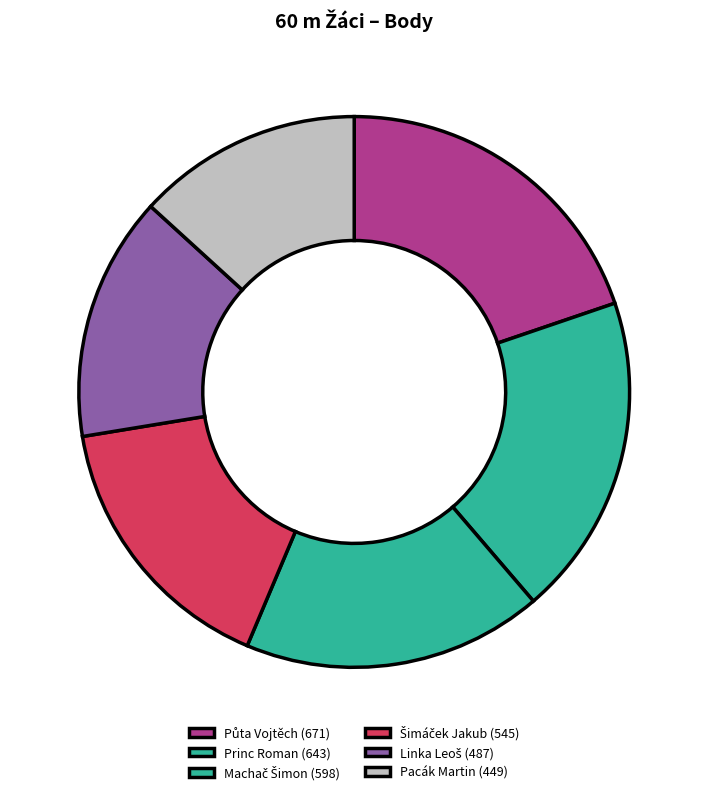

Does any single category account for the majority?

No